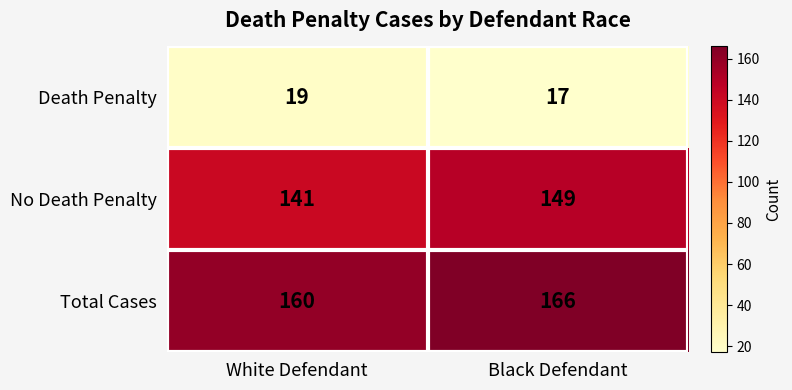

Which category has the highest value across all series?

Black Defendant